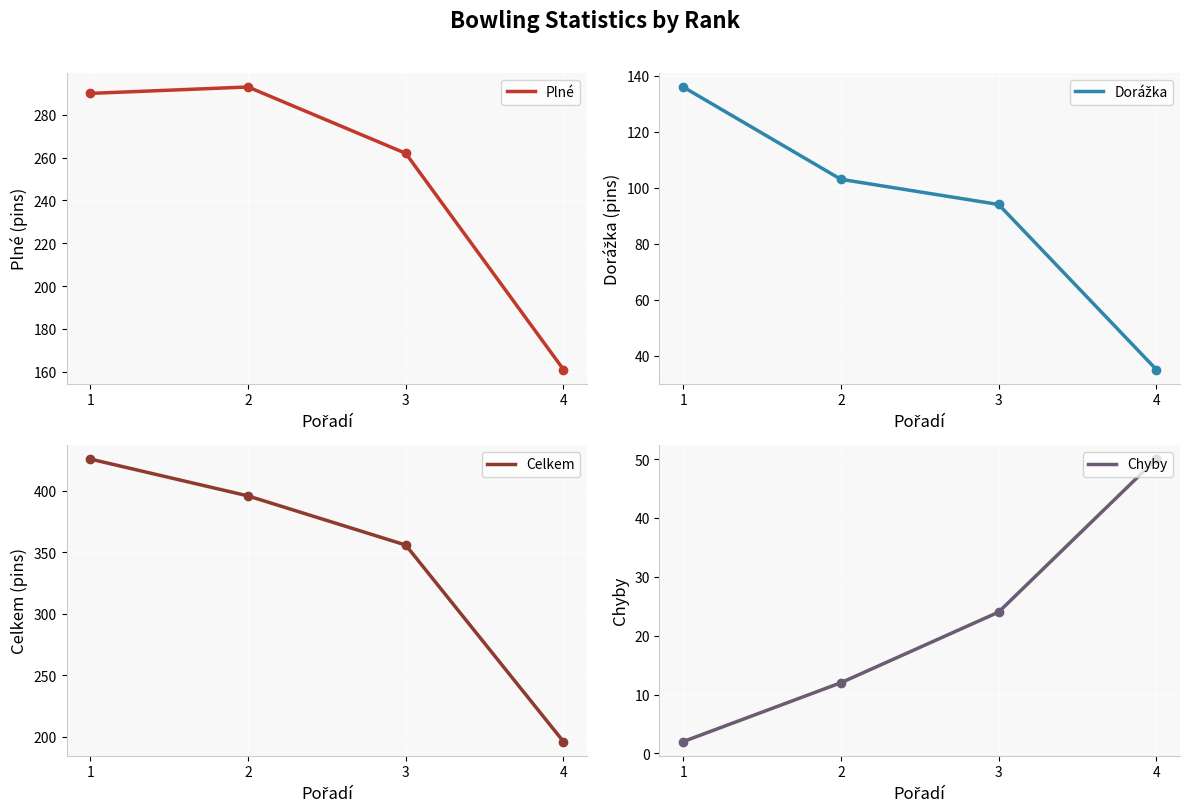

True or false: Celkem and Chyby intersect in this chart.

False